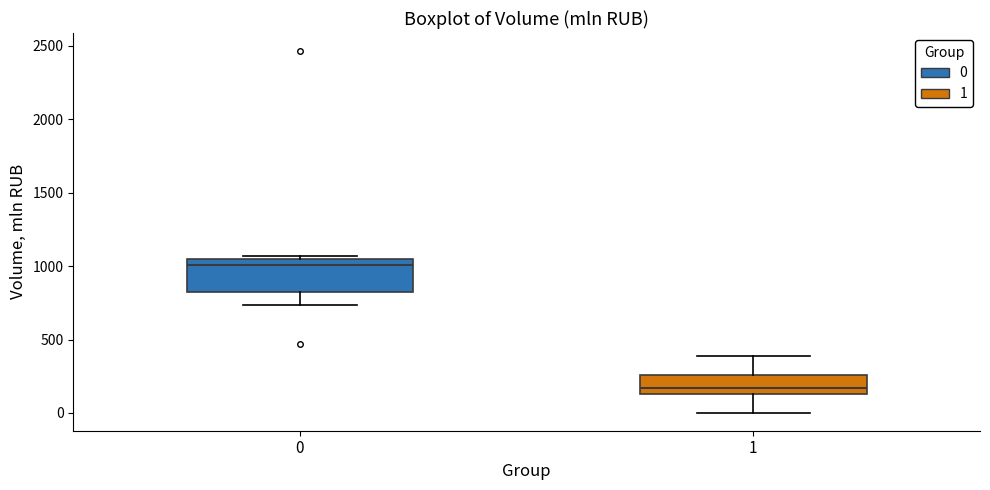

Which box's median line is the lowest?

1